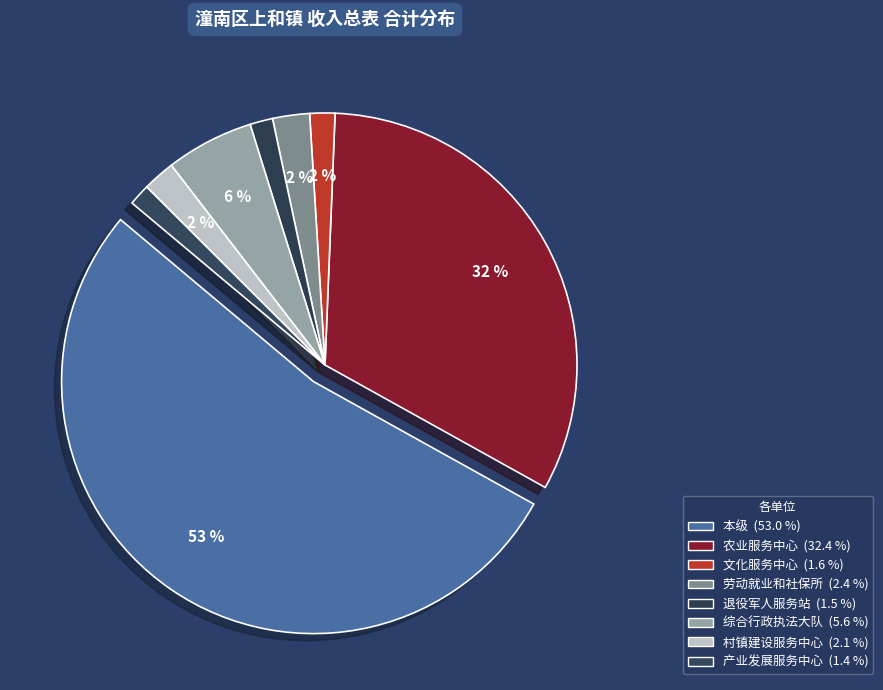

The 潼南区上和文化服务中心 slice represents 1% of the pie. True or false?

False